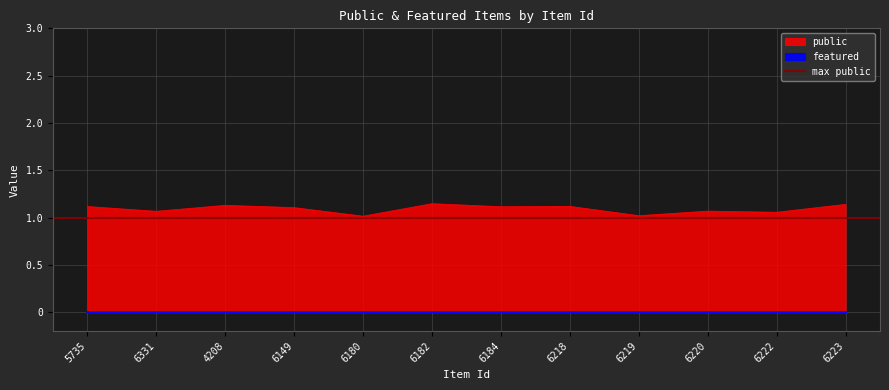

Is it true that public equals 1.1 at 6184?

True